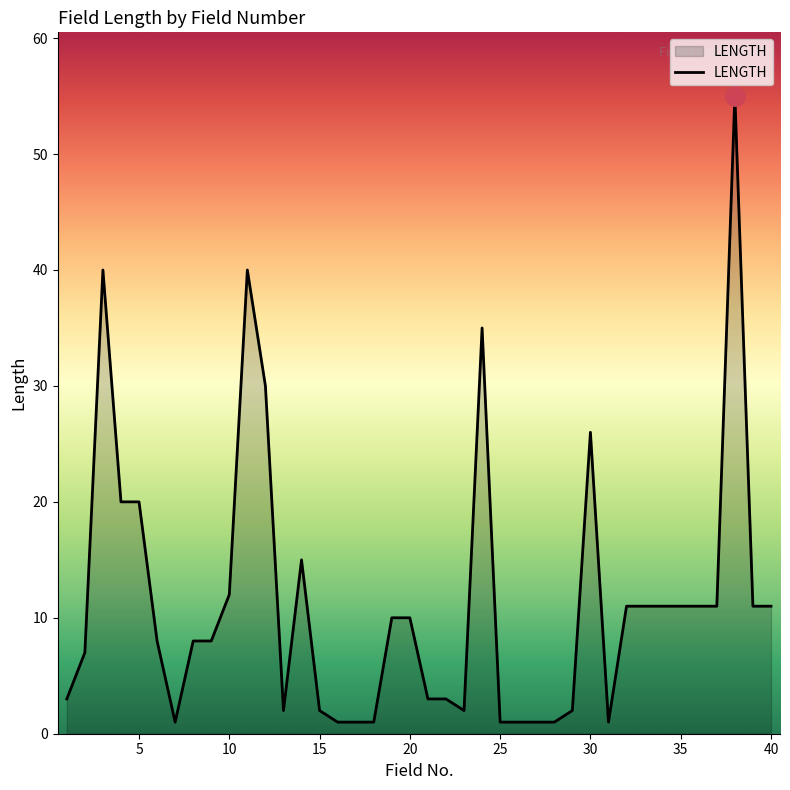

What is the maximum value shown in the chart?

55